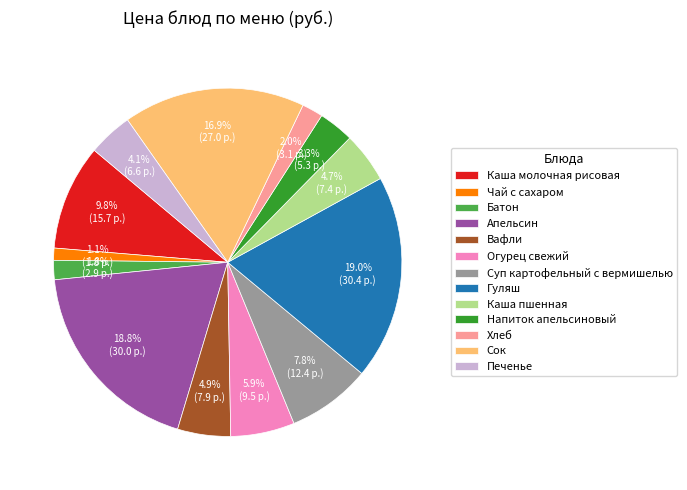

Which has a higher value, Сок or Гуляш?

Гуляш